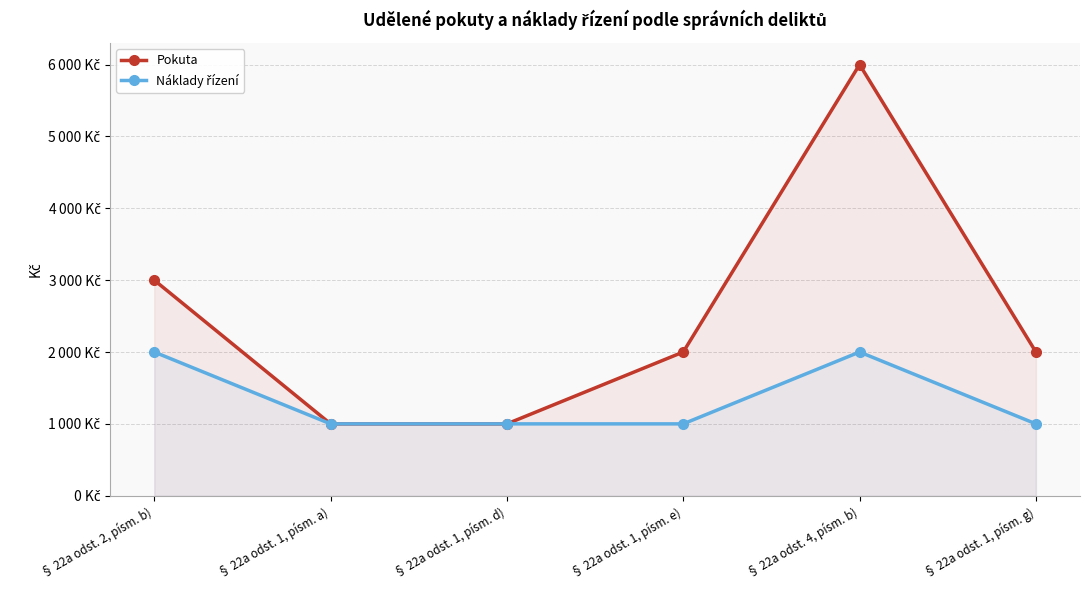

Rank the categories by Náklady řízení value from lowest to highest.

§ 22a odst. 1, písm. a), § 22a odst. 1, písm. d), § 22a odst. 1, písm. e), § 22a odst. 1, písm. g), § 22a odst. 2, písm. b), § 22a odst. 4, písm. b)